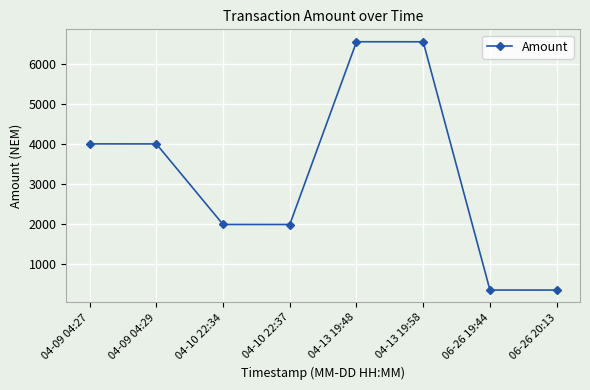

What is the smallest value displayed?

334.0